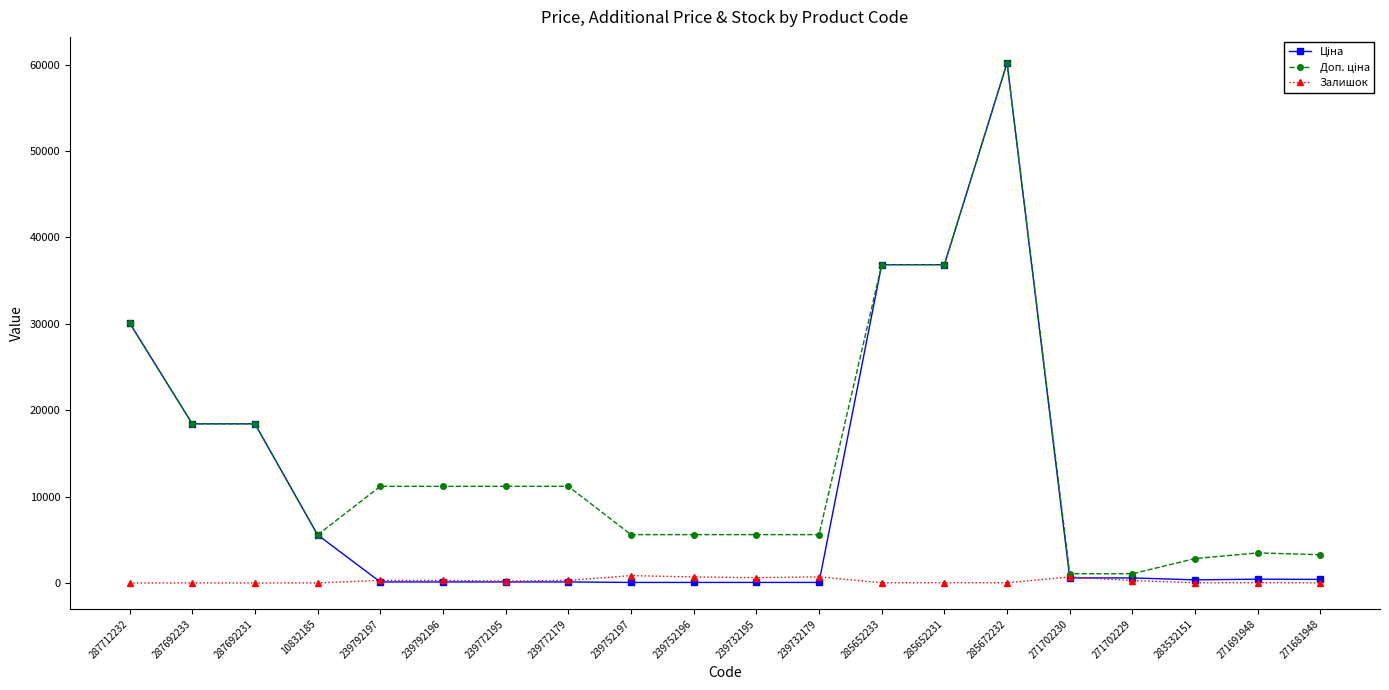

What position from the right is 239732179?

9